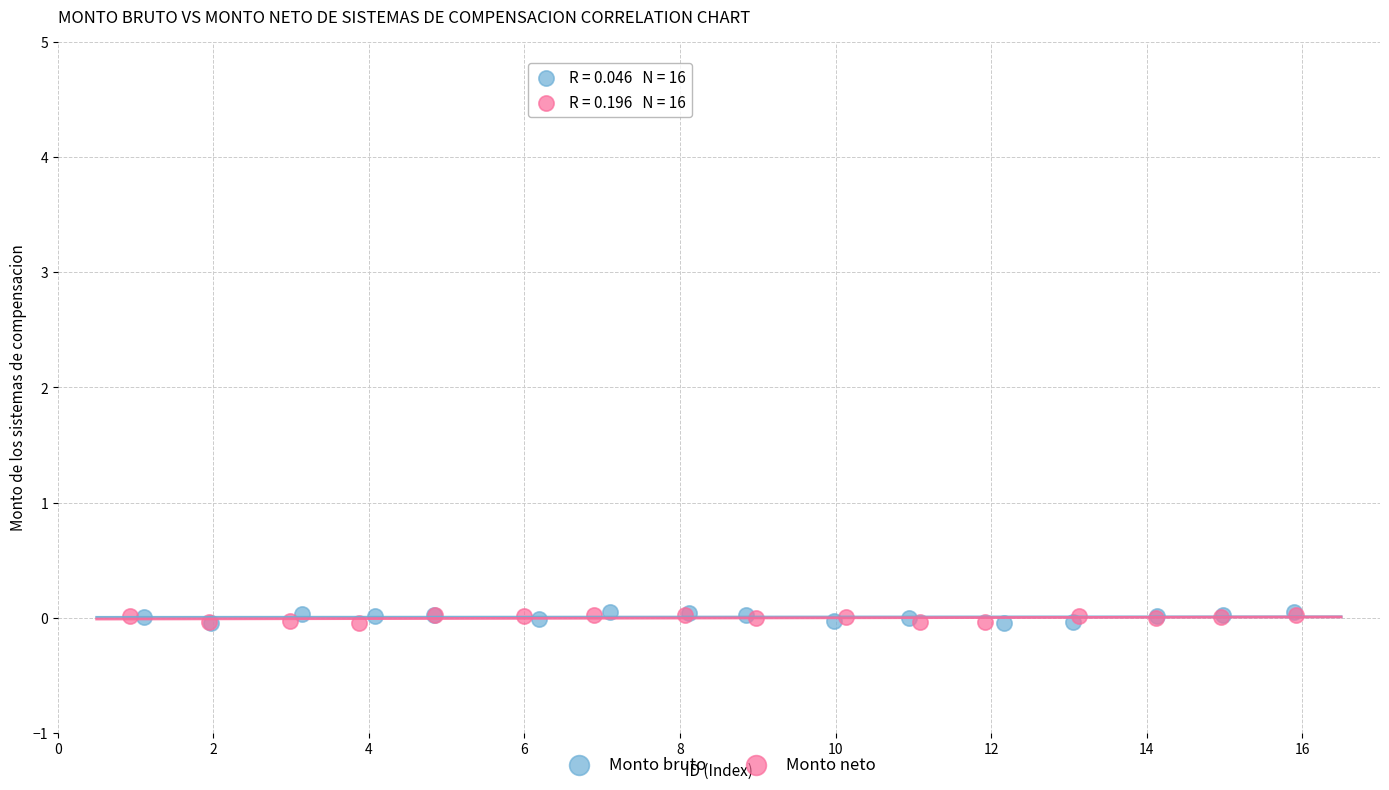

What are all the series names shown in the legend?

Monto bruto, Monto neto